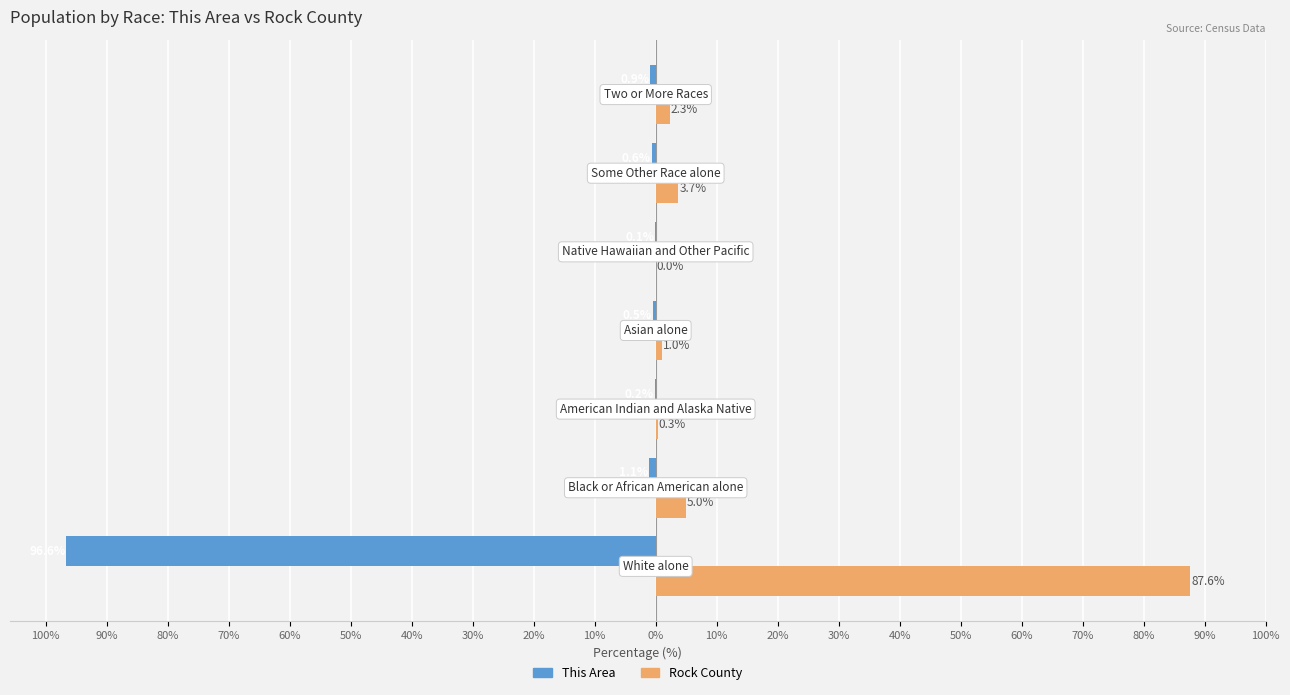

How many values in the Rock County series exceed 2?

4